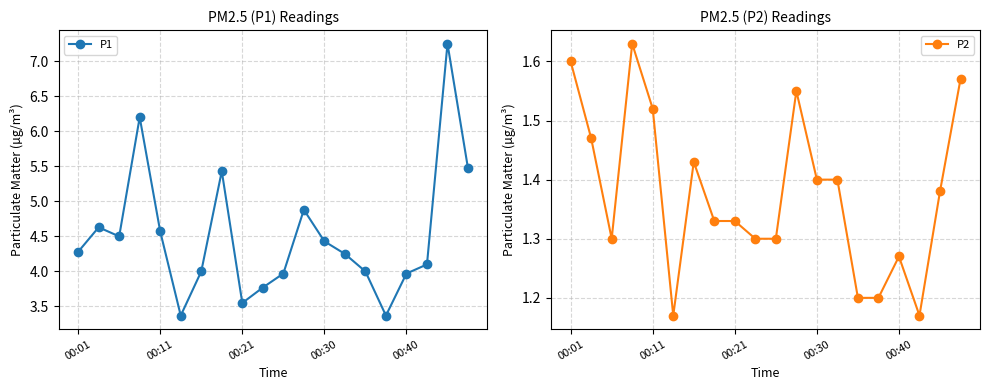

True or false: P2 and P1 cross at least once.

False